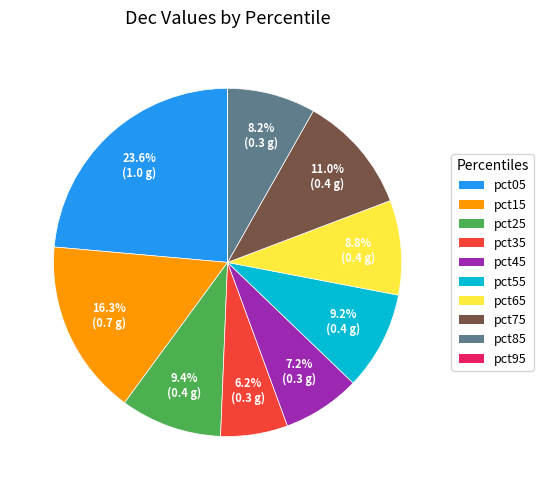

The pct35 slice represents 6% of the pie. True or false?

True